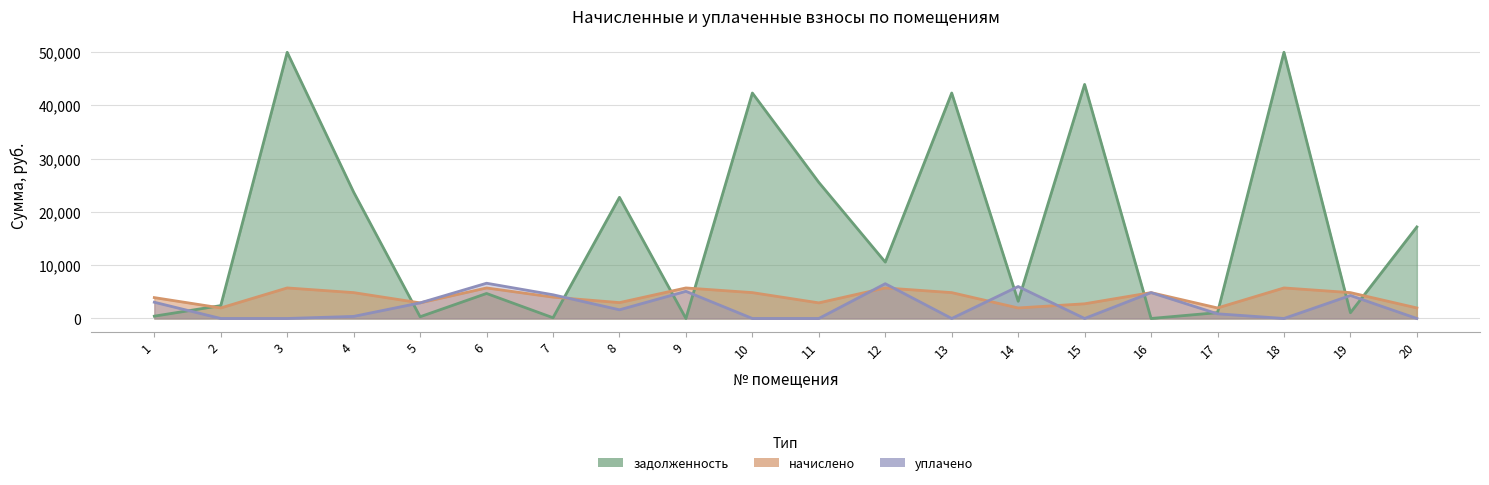

What is the lowest value of the начислено series?

1977.3